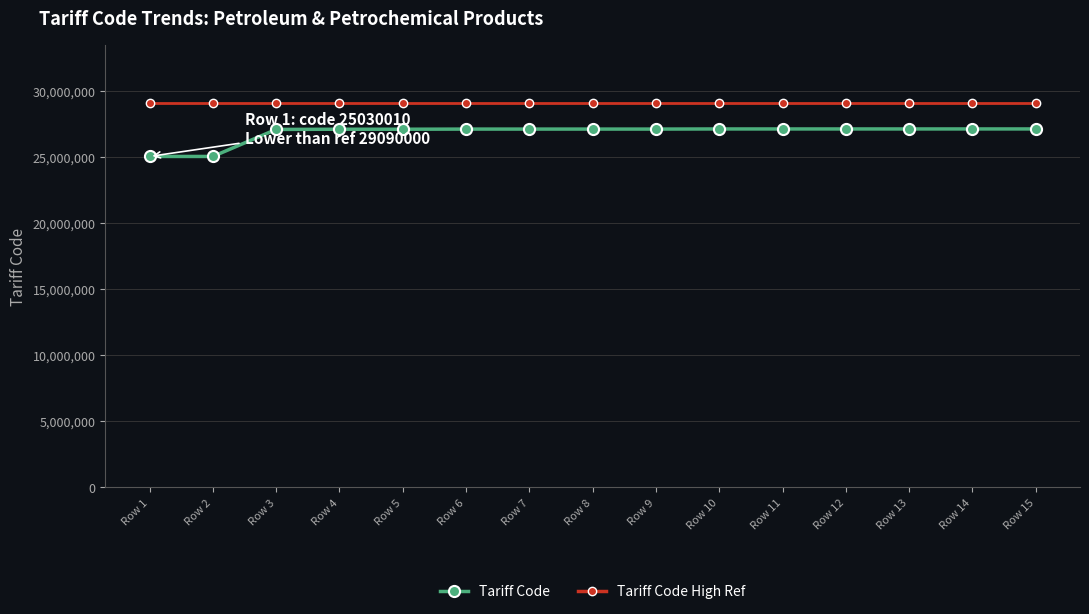

What is the maximum value shown in the chart?

29090000